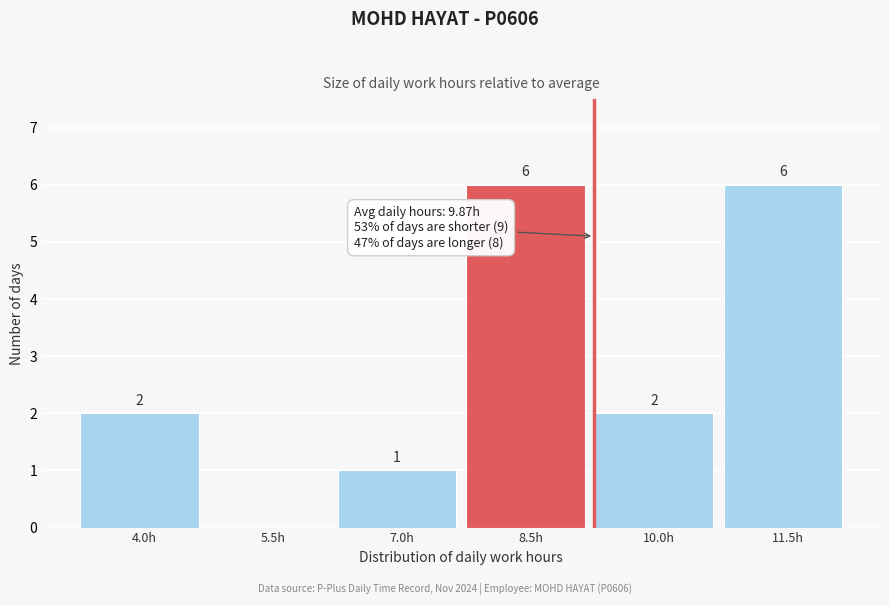

Reading right to left, transcribe all the data shown in this chart.

11.5h=6	10.0h=2	8.5h=6	7.0h=1	5.5h=0	4.0h=2